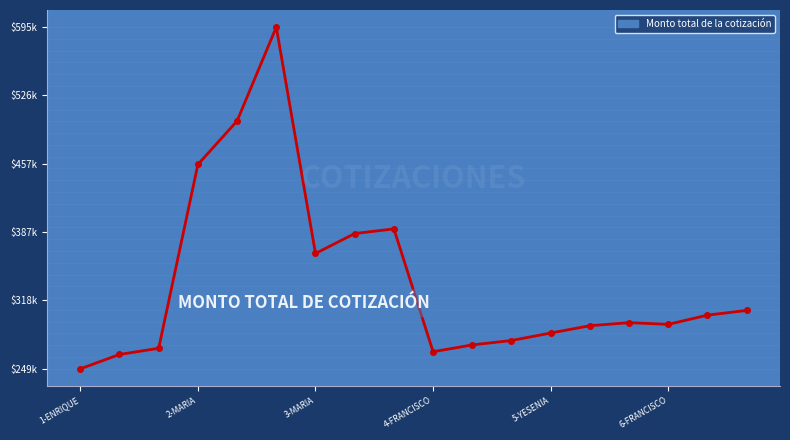

Is it true that the value at 7 is 93126.1?

False